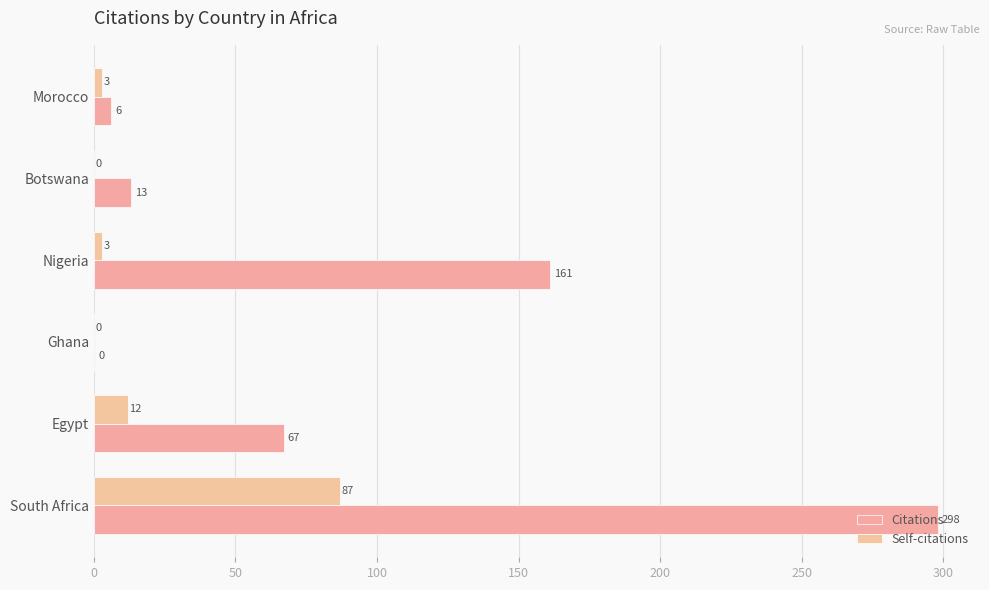

What is the value of the Citations bar at the 5th from the left?

13